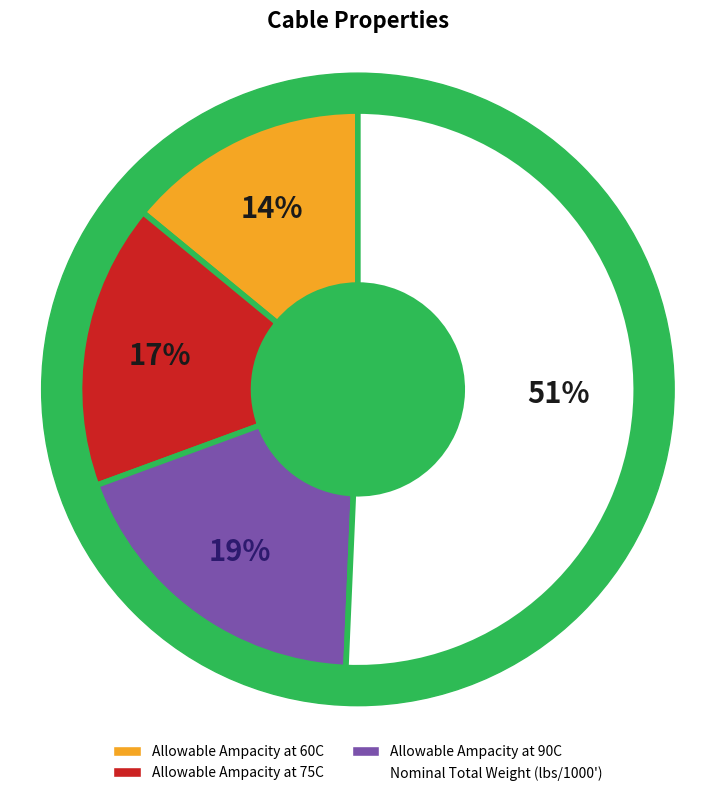

Is it true that Allowable Ampacity at 60C is 14% of the pie?

True